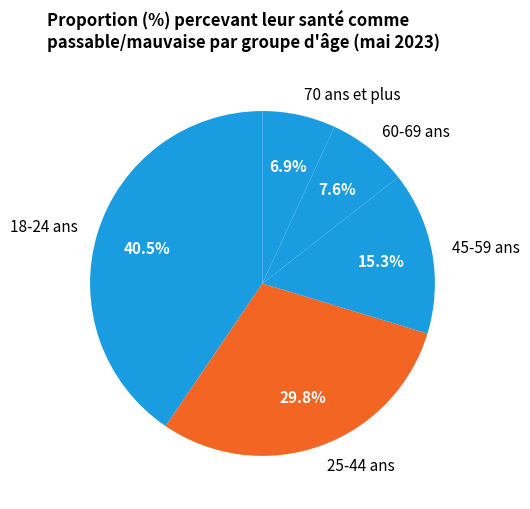

Rank the categories by value from lowest to highest.

70 ans et plus, 60-69 ans, 45-59 ans, 25-44 ans, 18-24 ans